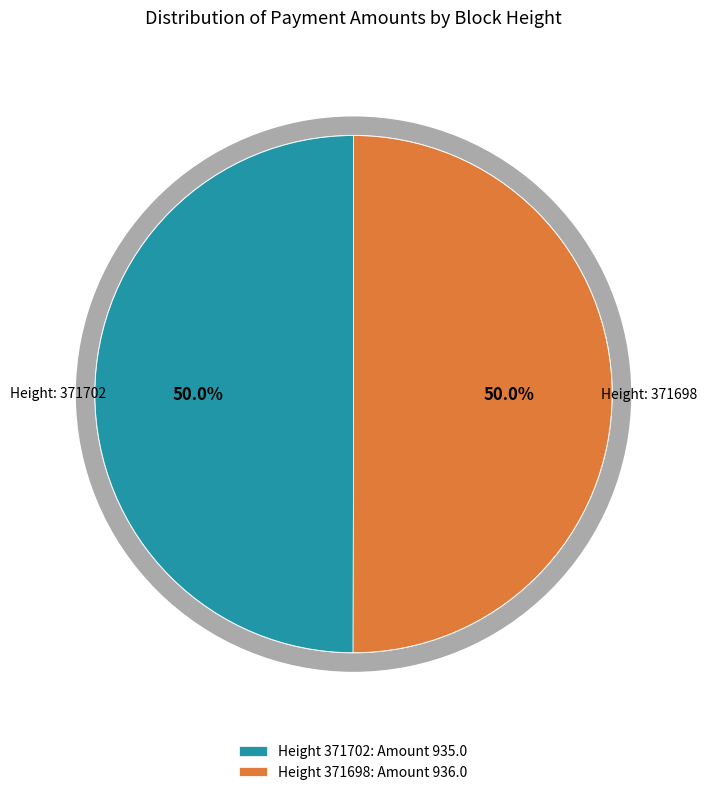

What is the change in value from 371702 to 371698?

+1